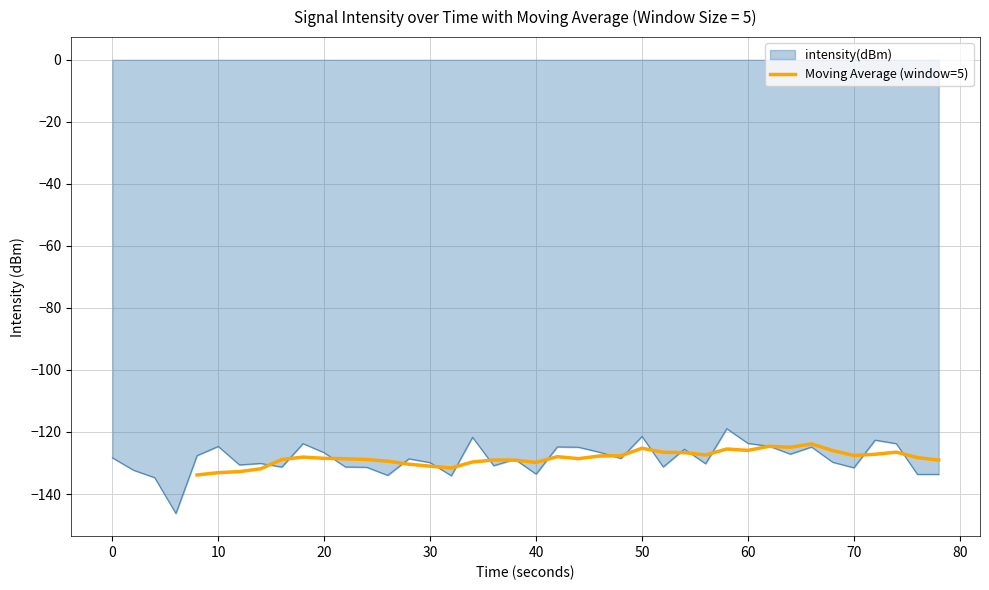

What is the minimum value for Moving Average (window=5)?

-133.9